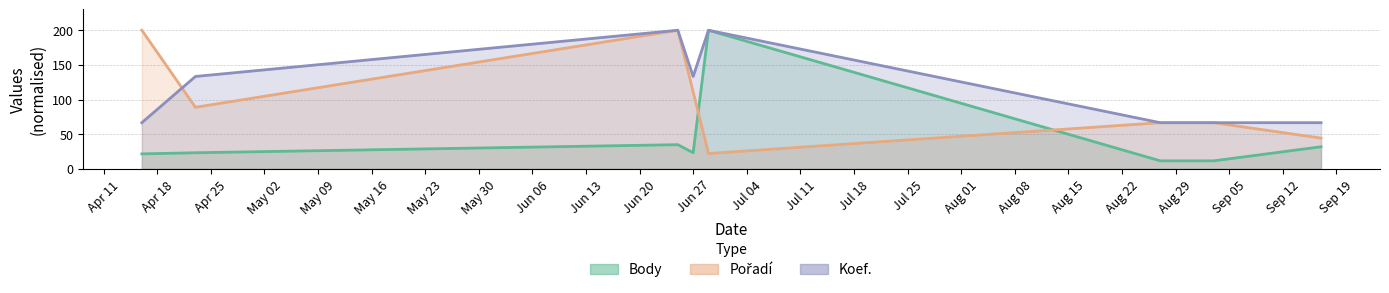

What is the smallest value displayed?

11.6